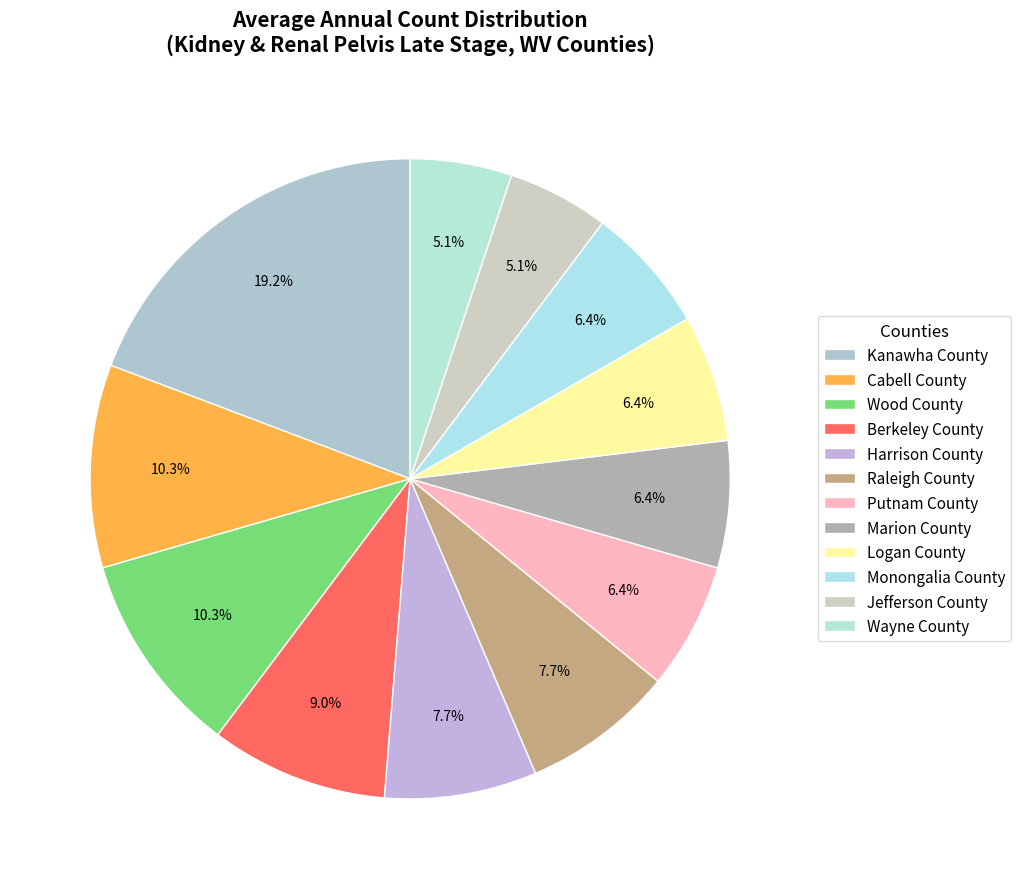

What is the change in value from Berkeley County to Monongalia County?

-2